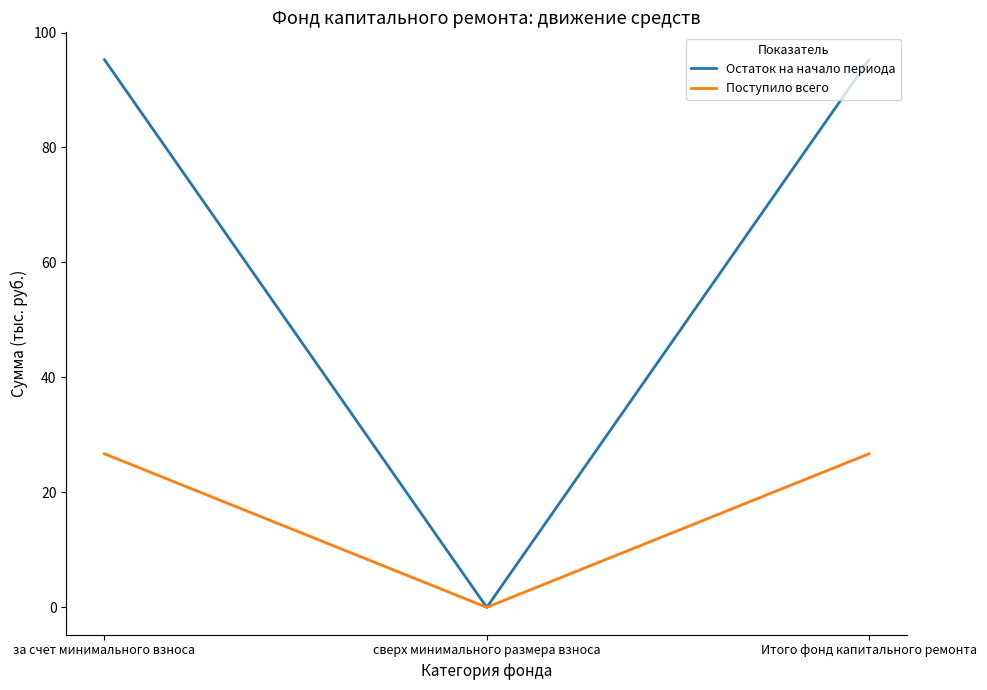

What is the difference between the maximum and minimum values in the Поступило всего series?

26.7